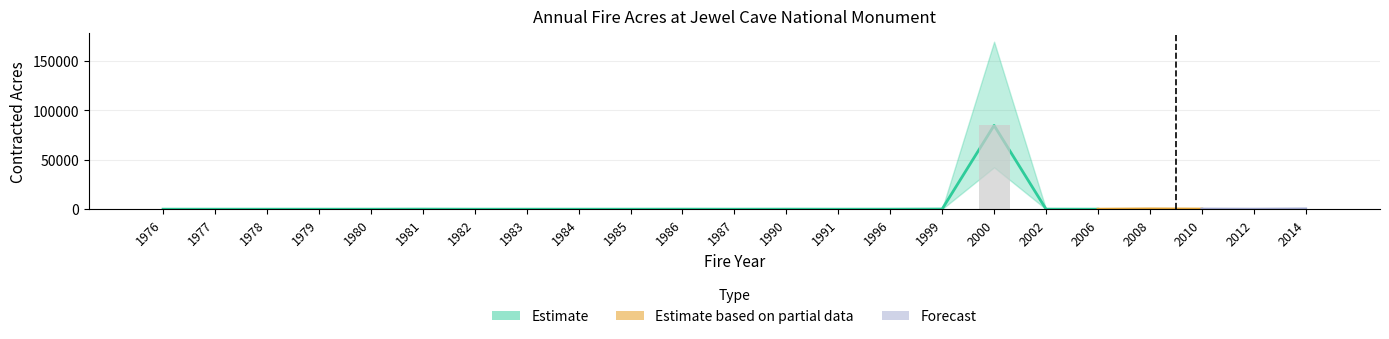

Reading left to right, extract all data points from this chart.

Total ContrAcres: 1.0	2.0	2.0	1.0	8.0	87.3	0.2	8.1	0.1	4.0	44.0	0.2	47.0	0.3	21.2	154.0	84782.0	48.5	0.1	313.0	145.0	27.1	274.0
Upper Bound: 2.0	4.0	4.0	2.0	16.0	174.6	0.4	16.2	0.2	8.0	88.0	0.4	94.0	0.6	42.4	308.0	169564.0	97.0	0.2	626.0	290.0	54.2	548.0
Lower Bound: 0.5	1.0	1.0	0.5	2.0	43.6	0.1	4.0	0.1	2.0	22.0	0.1	23.5	0.1	10.6	77.0	42391.0	24.2	0.1	156.5	72.5	13.6	137.0